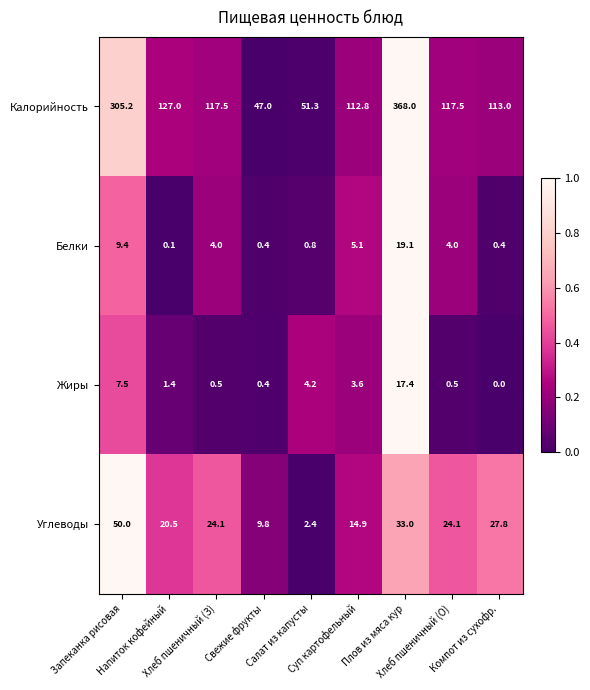

List the series in order of their peak value, highest first.

Калорийность, Углеводы, Белки, Жиры